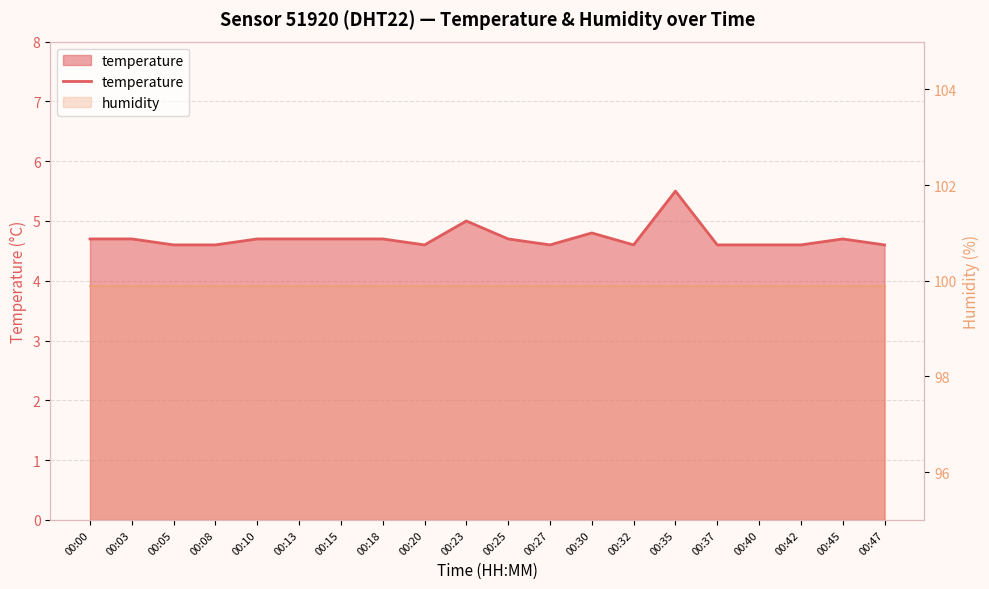

What is the maximum value shown in the chart?

5.5